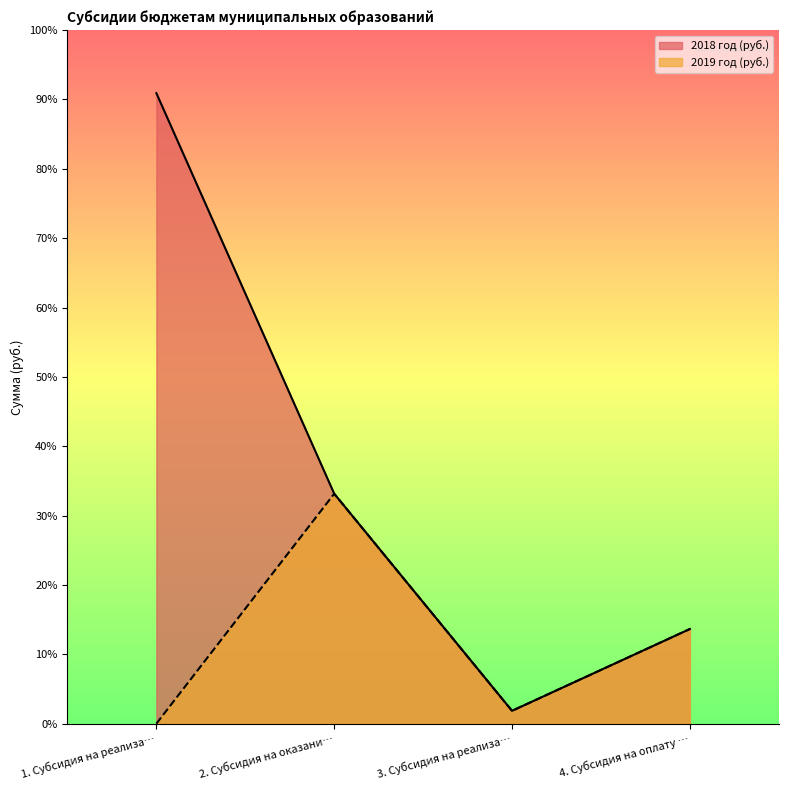

What is the sum of the 2019 год (руб.) values at 3. Субсидия на реализа… and 2. Субсидия на оказани…?

32565374